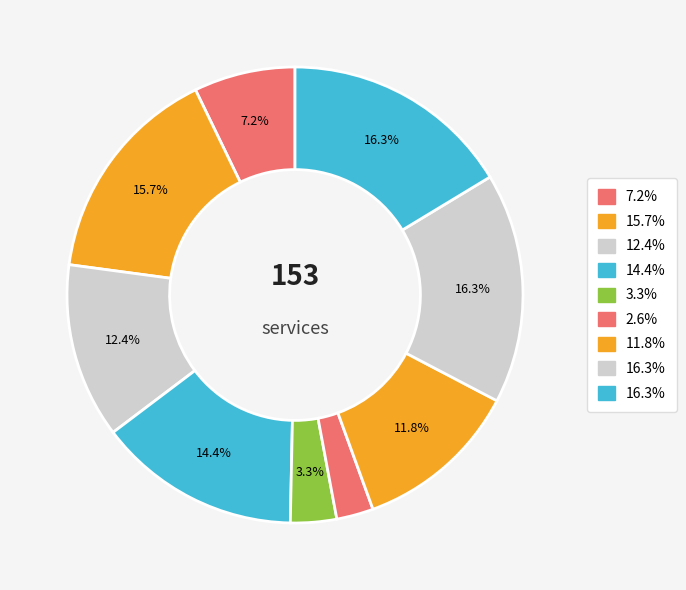

Count the number of slices in the pie.

9